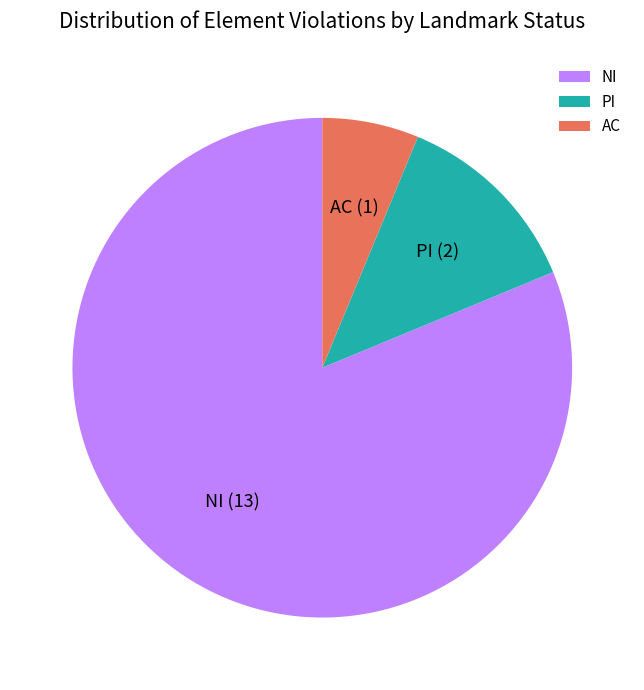

Which has a higher value, AC or PI?

PI